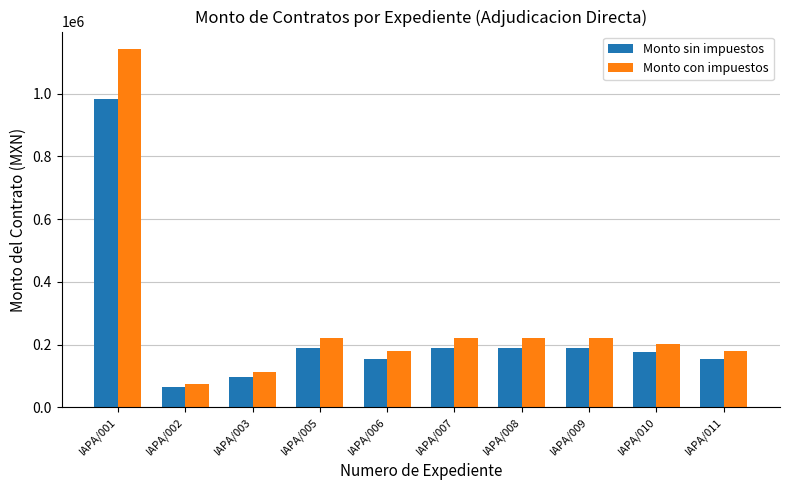

What are all the series names shown in the legend?

Monto sin impuestos, Monto con impuestos